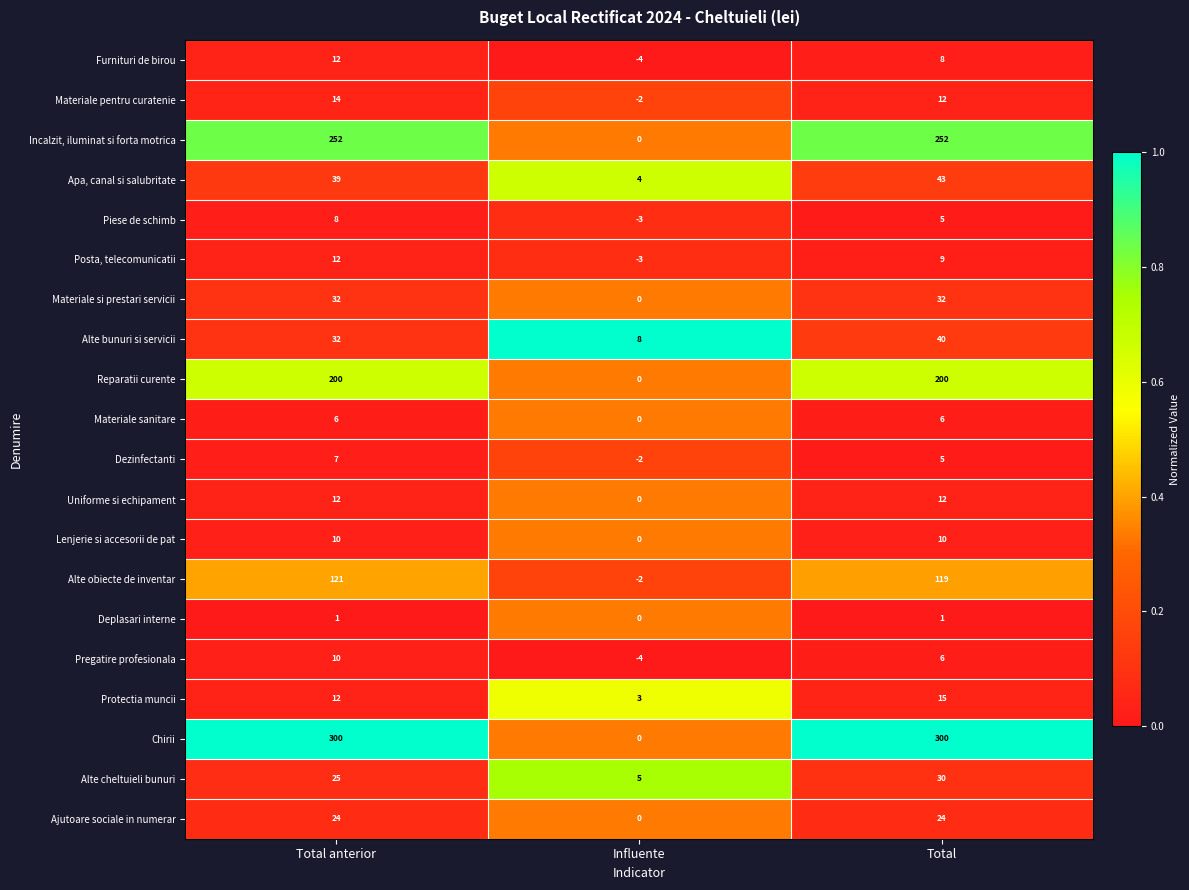

Rank the categories by Furnituri de birou value from lowest to highest.

Influente, Total, Total anterior